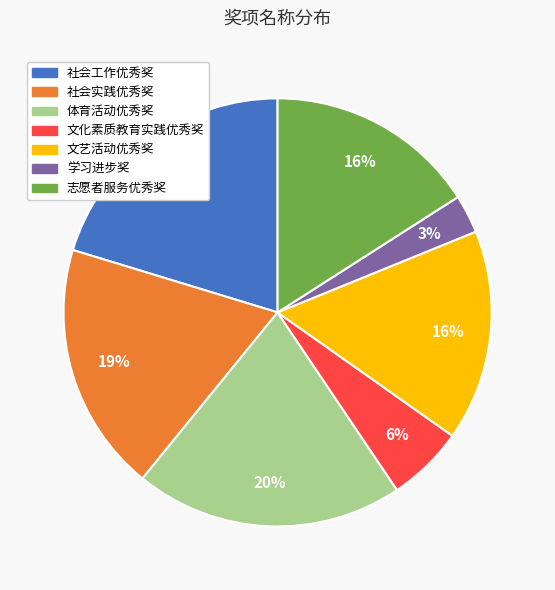

Approximately how many times larger is the value at 文化素质教育实践优秀奖 compared to 体育活动优秀奖?

0.3